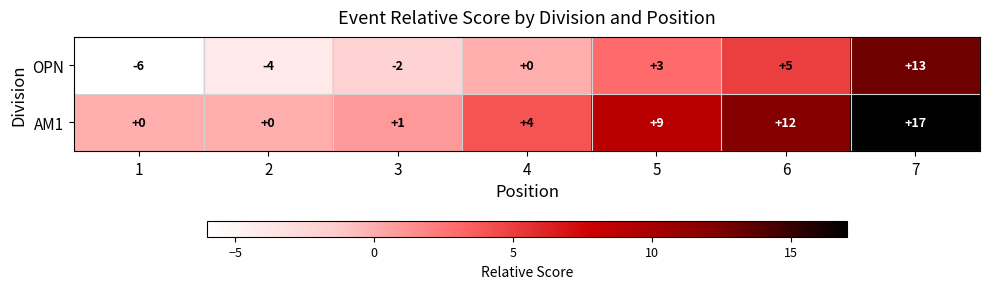

Where is OPN nearest to the value 3?

5